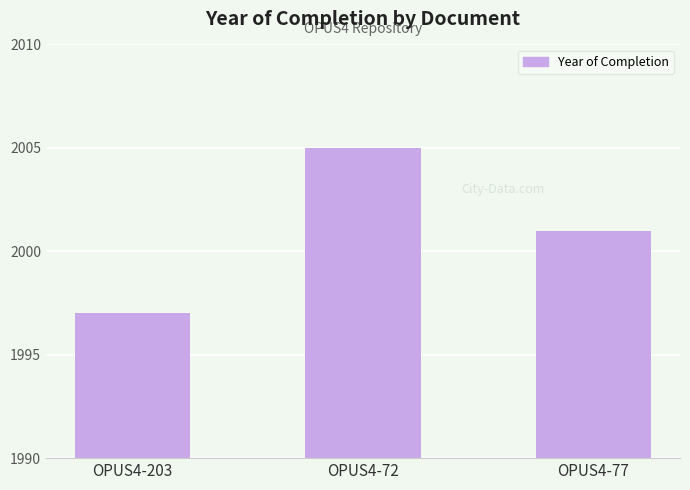

What is the minimum value shown in the chart?

1997